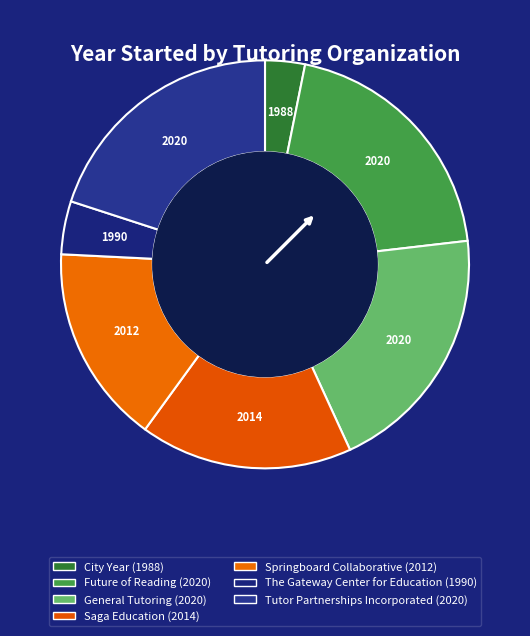

To the nearest percent, what is the average slice percentage?

14%